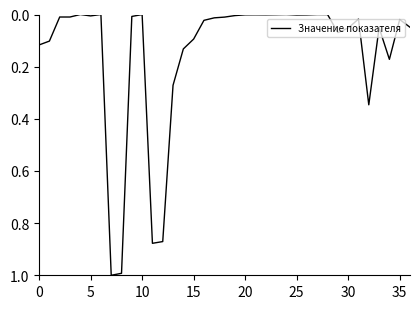

What is the maximum value shown in the chart?

1.0